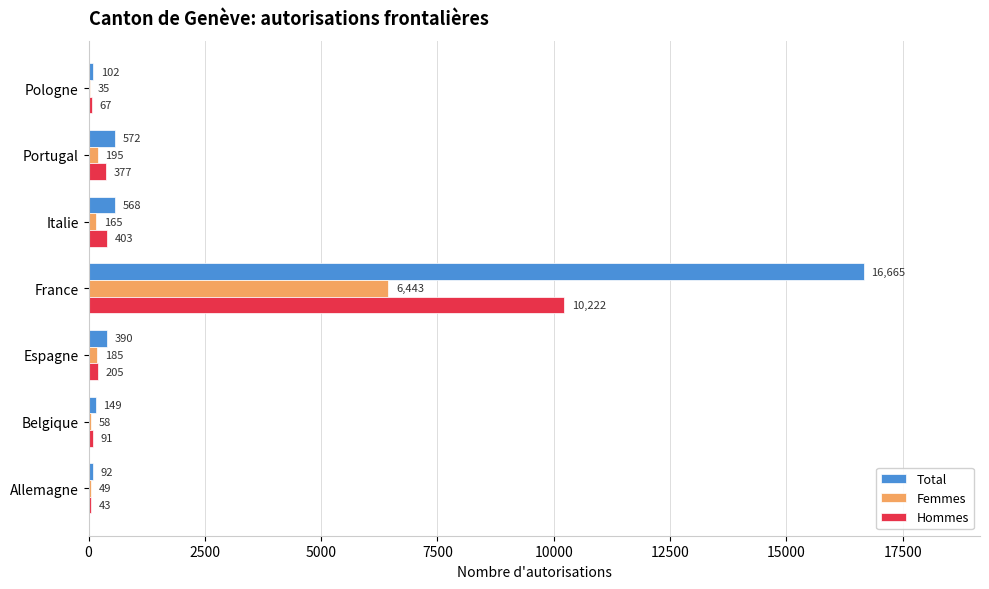

Is it true that Hommes equals 67 at Pologne?

True